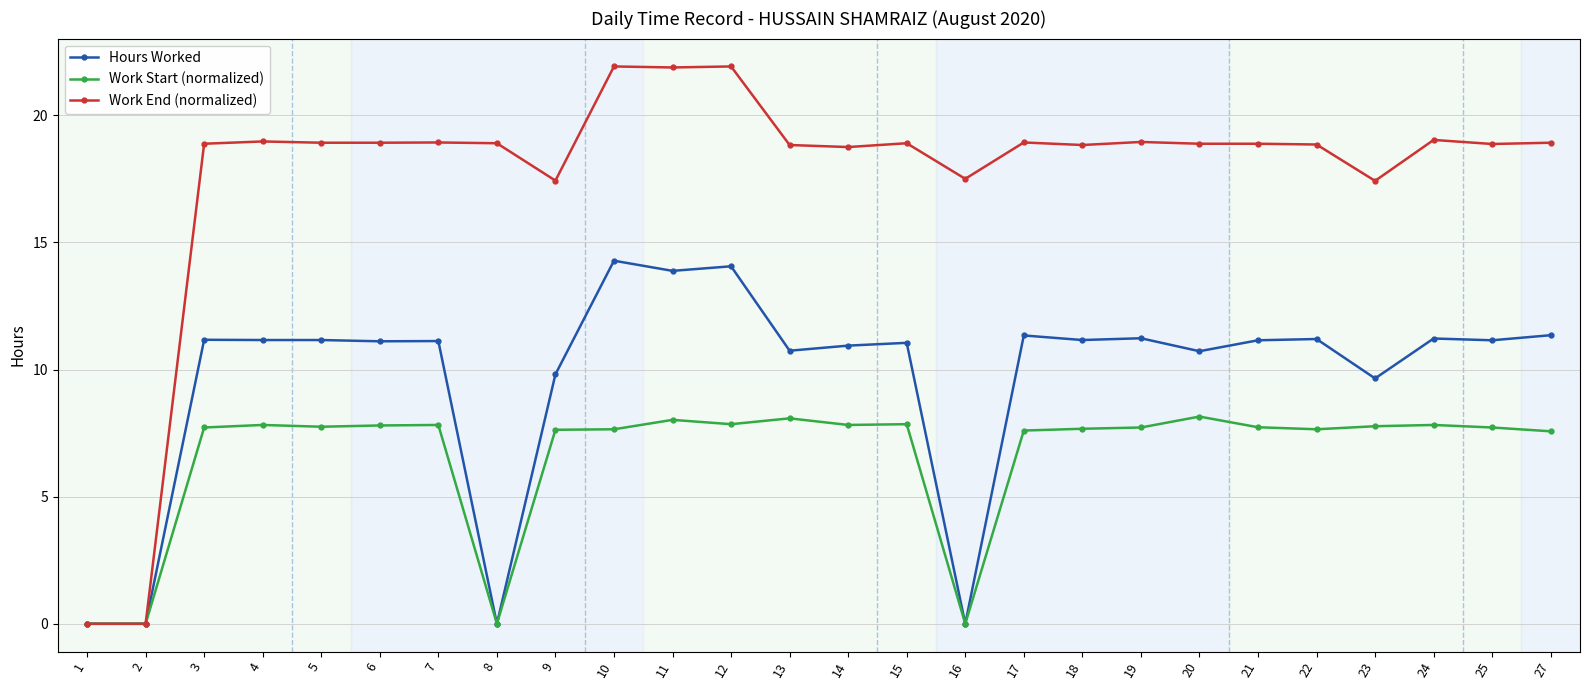

True or false: Work End (normalized) has more than 2 points higher than both neighbors.

True